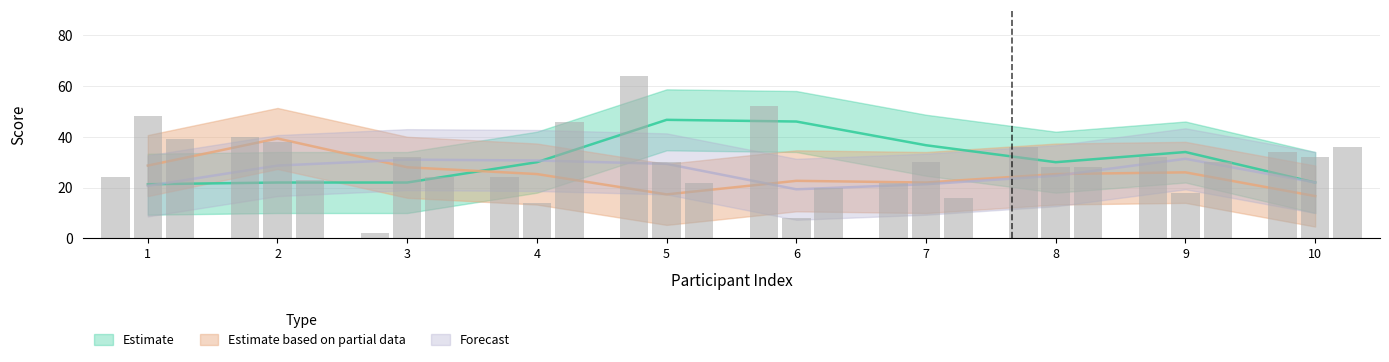

The Estimate based on partial data series shows 38 at 2. True or false?

True